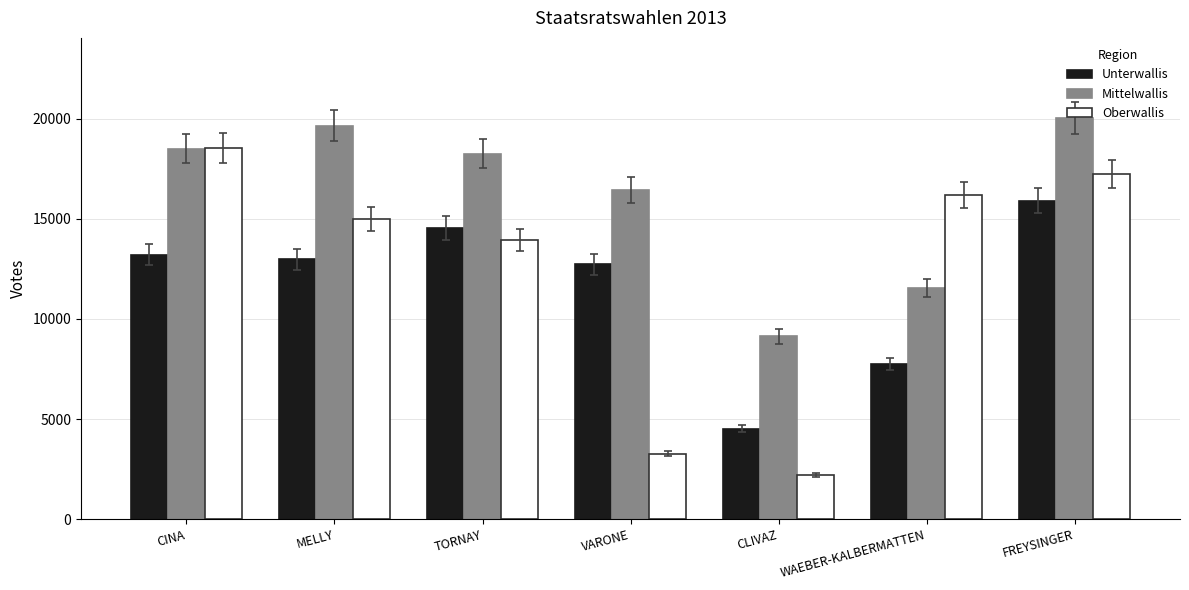

What is the sum of all Unterwallis values?

81599